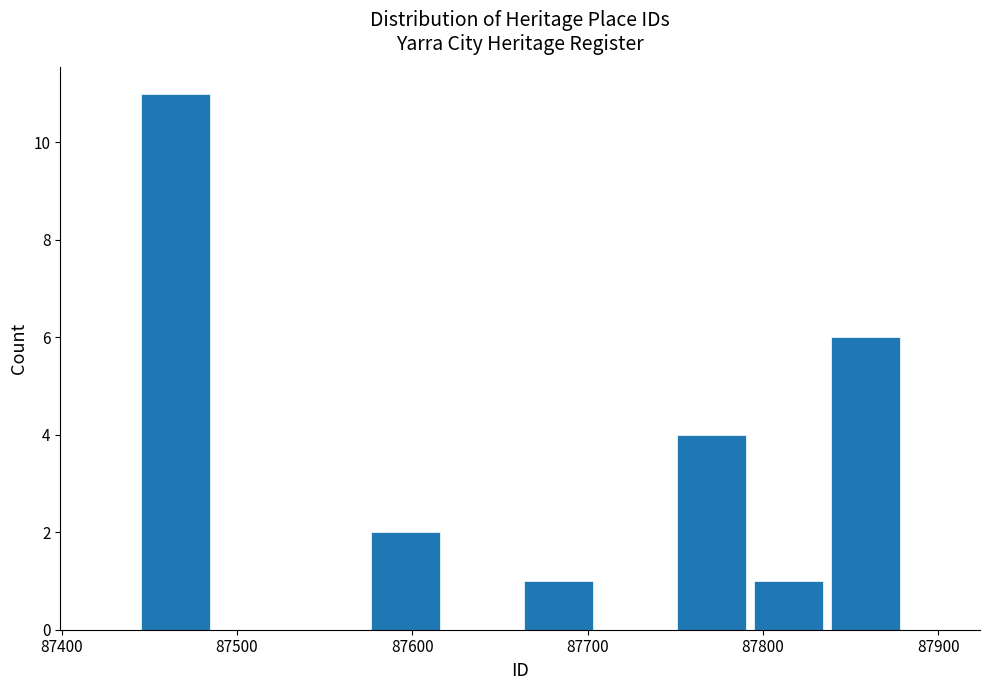

How tall is the bar that spans 87570 to 87620 on the x-axis? Neither the bar edges nor the heights are printed on the chart, so give them approximately, as read against the axes.

2